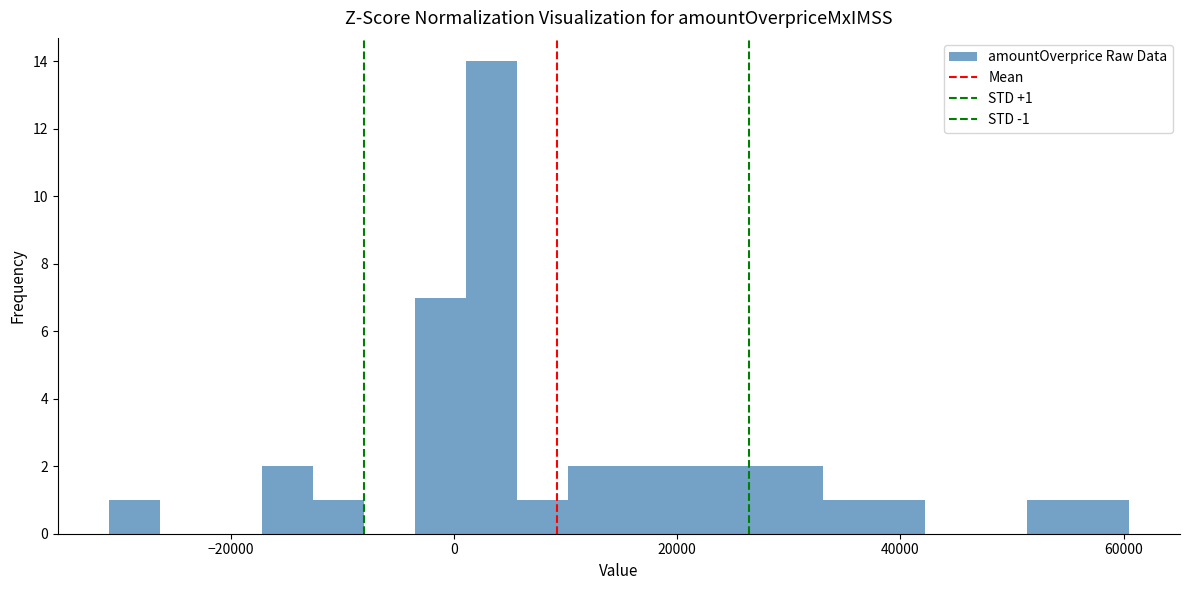

Around what value on the x-axis is the tallest bar? Give the approximate position of its centre, as read against the axis.

4000